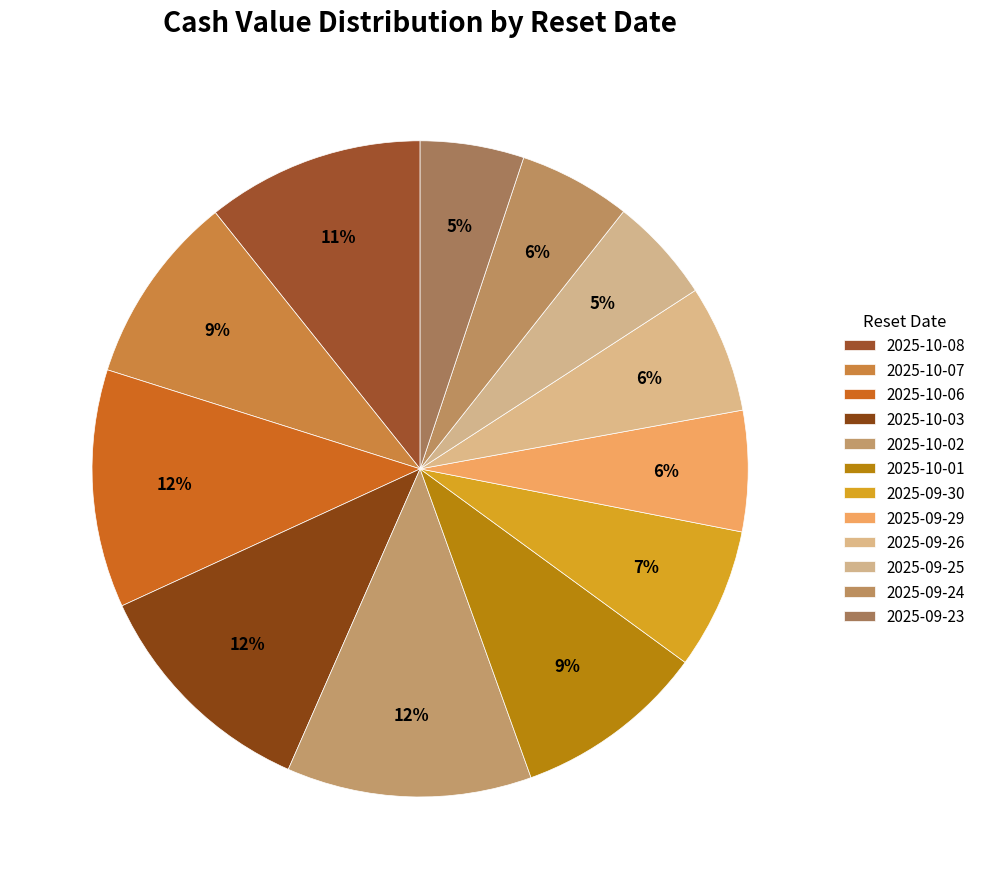

True or false: 2025-09-23 accounts for 5% of the total.

True